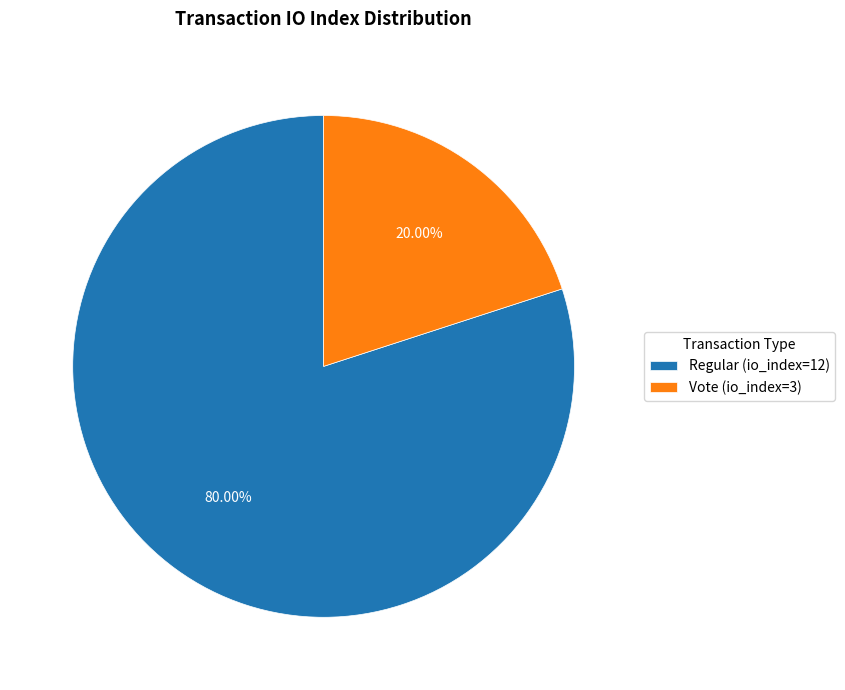

How many slices are in this pie chart?

2